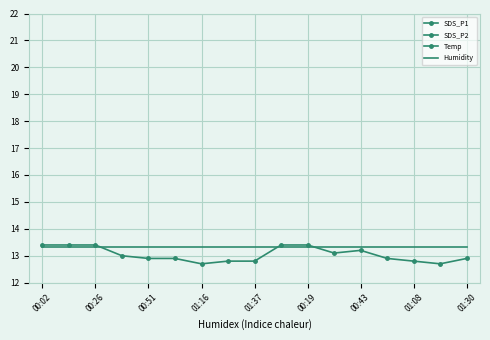

Which label corresponds to the largest value in the chart?

00:02